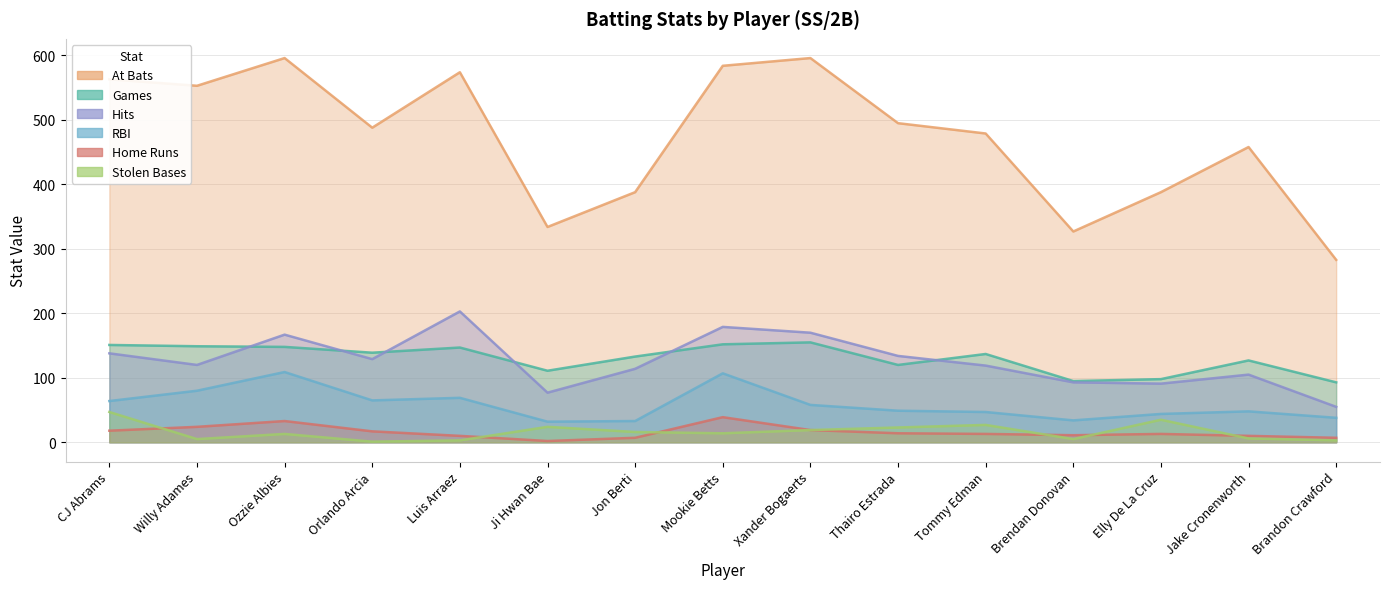

What is the average value of the bAB series?

474